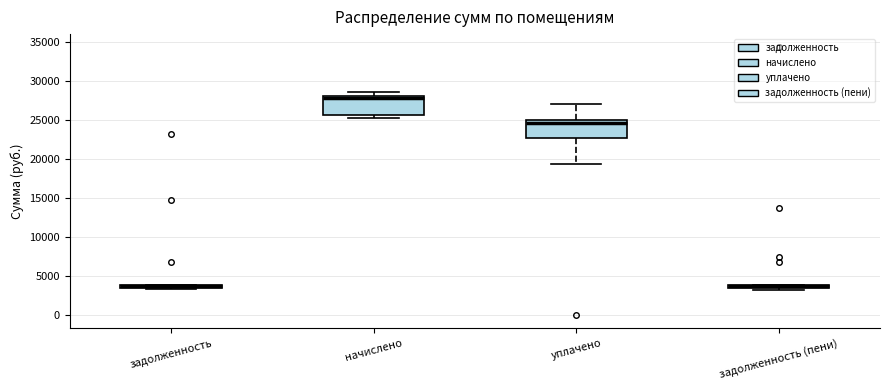

Where is the upper edge of the box for задолженность (пени) on the y-axis? The values are not printed on the chart, so give them approximately, as read against the axis.

4000